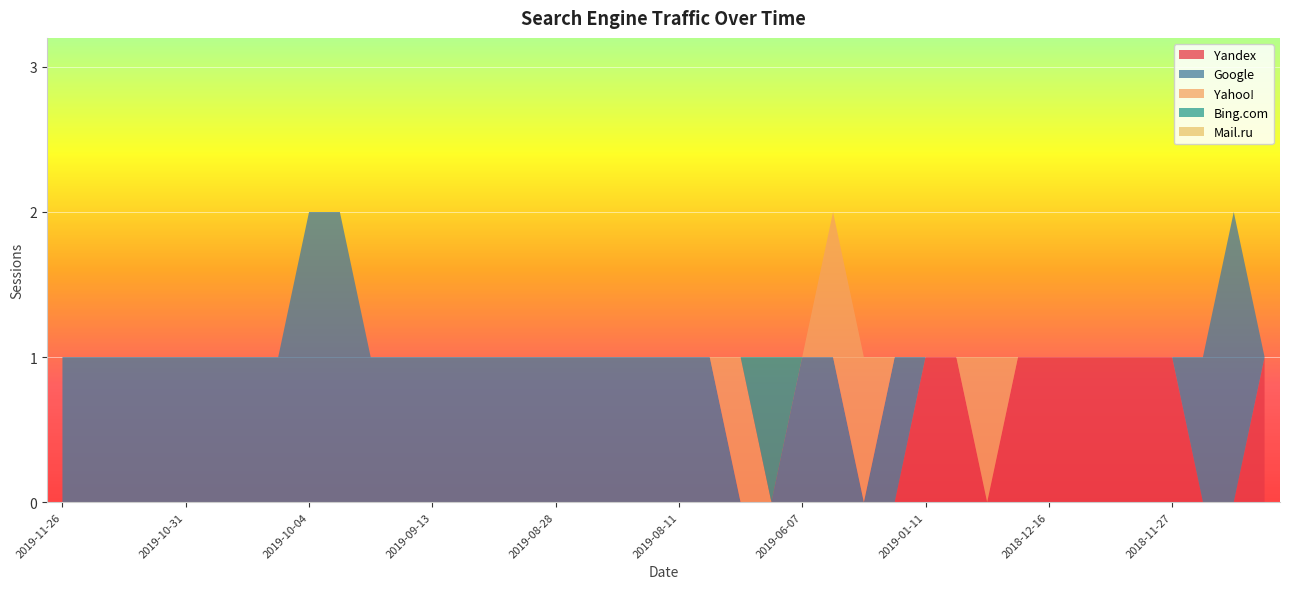

What is the difference between the maximum and second lowest values in the Yandex series?

1